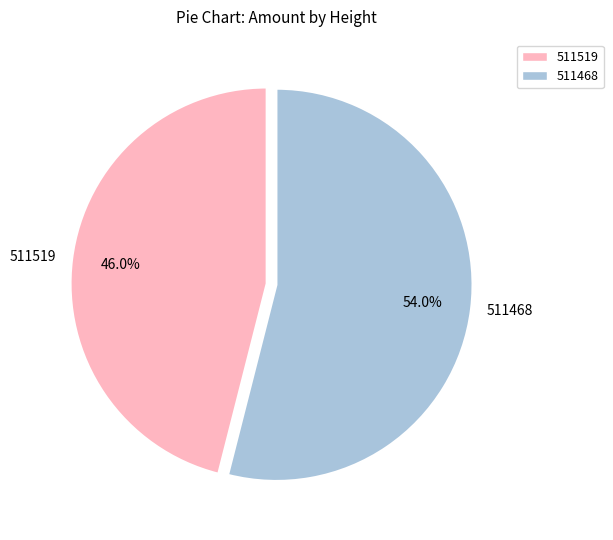

How many segments does this pie chart have?

2